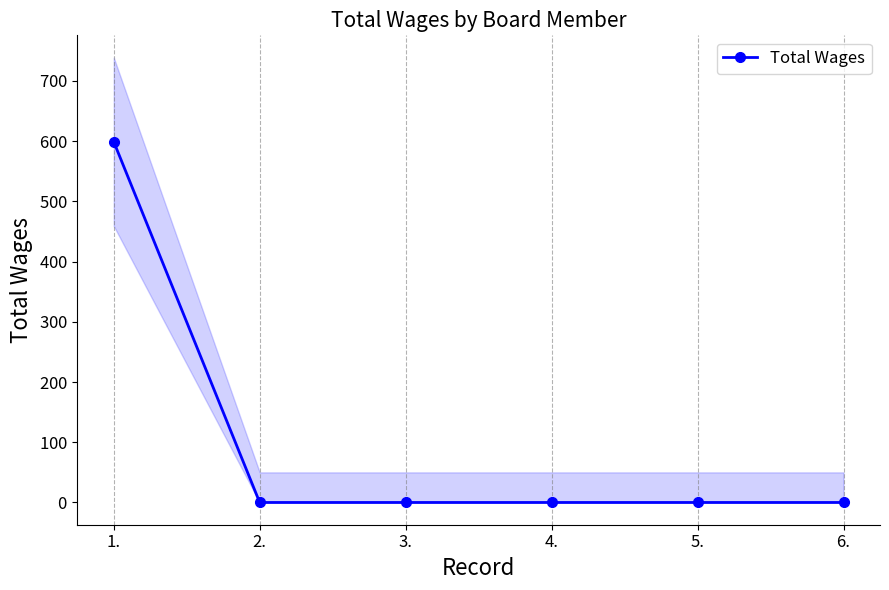

Which category has the highest value across all series?

1.